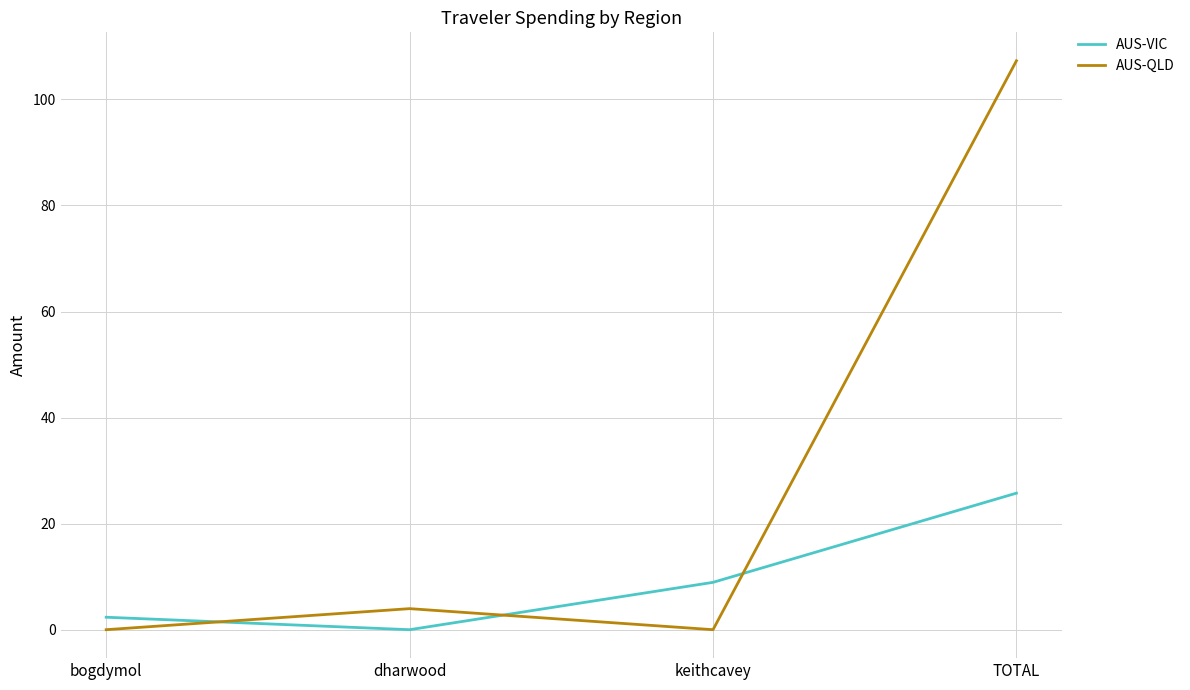

The value of AUS-VIC at TOTAL is 45.3. True or false?

False